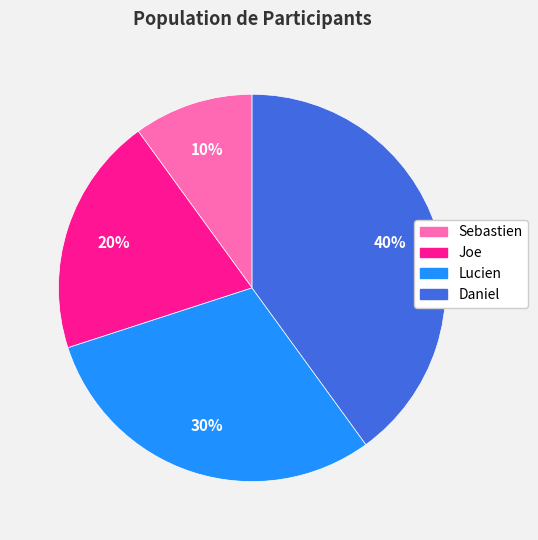

Is there any slice that represents more than half of the pie?

No